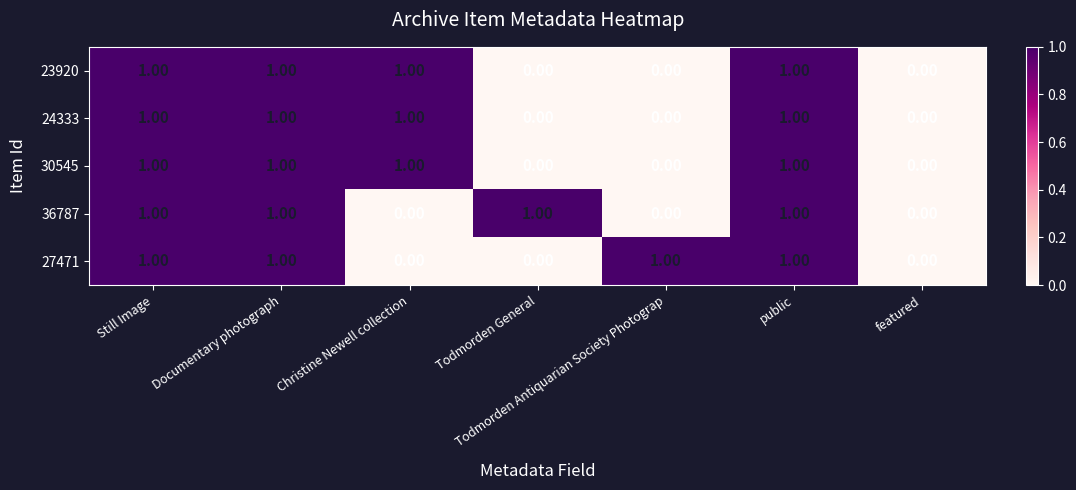

Which series changed the most between Todmorden General and Todmorden Antiquarian Society Photograp?

36787